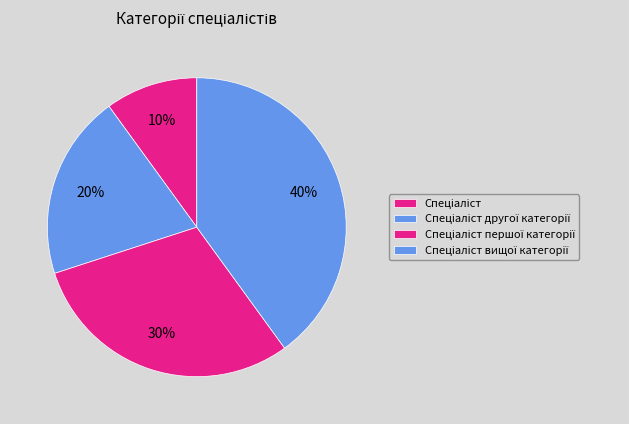

Does Спеціаліст першої категорії account for over 50% of the chart?

No